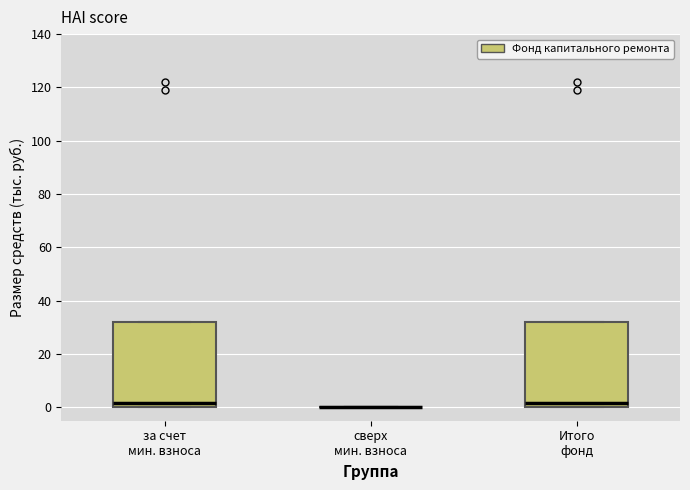

Reading left to right, transcribe this box plot: for each box, give where its median line is, the range the box spans, and where its two whiskers end, as read against the y-axis. The values are not printed on the chart, so give them approximately, as read against the axis.

за счет мин. взноса: median 2, box 0 to 32, whiskers 0 to 32
сверх мин. взноса: box collapsed to a line at 0, whiskers 0 to 0
Итого фонд: median 2, box 0 to 32, whiskers 0 to 32